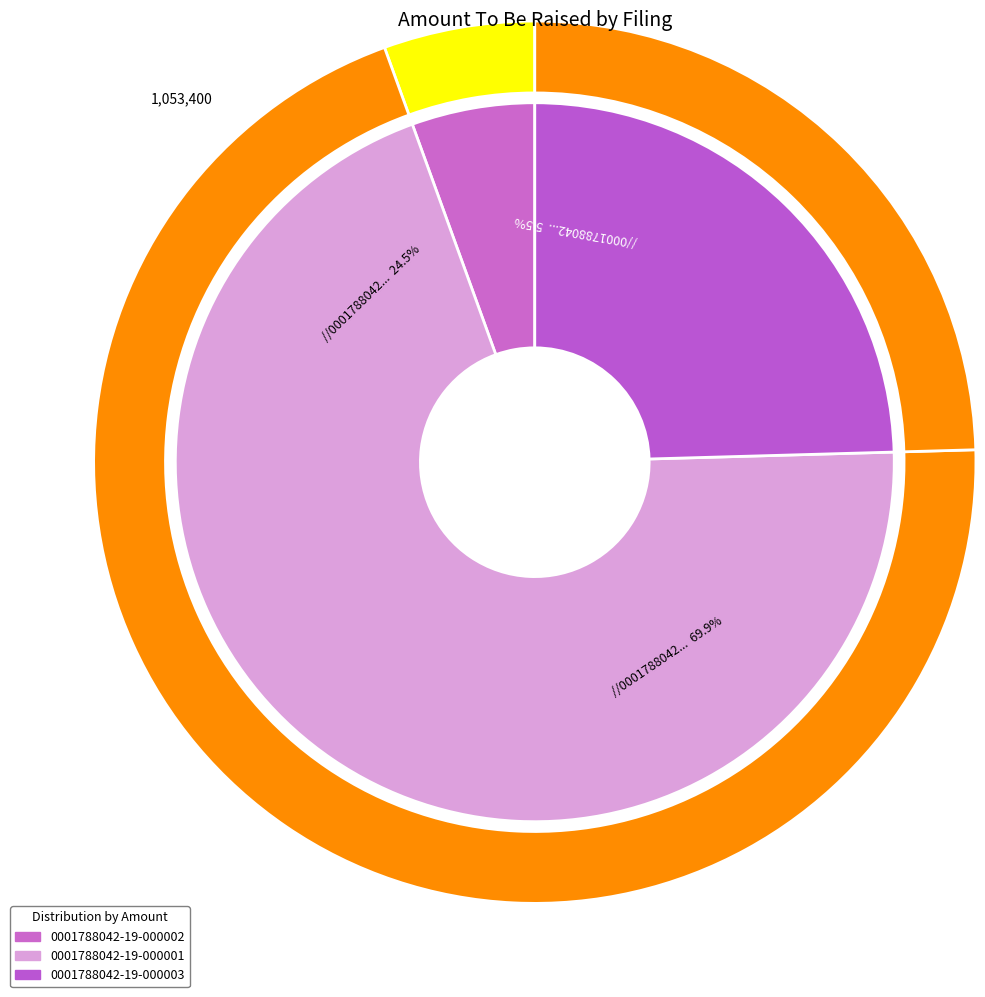

To the nearest percent, what is the difference between the largest and smallest slice percentages?

64%